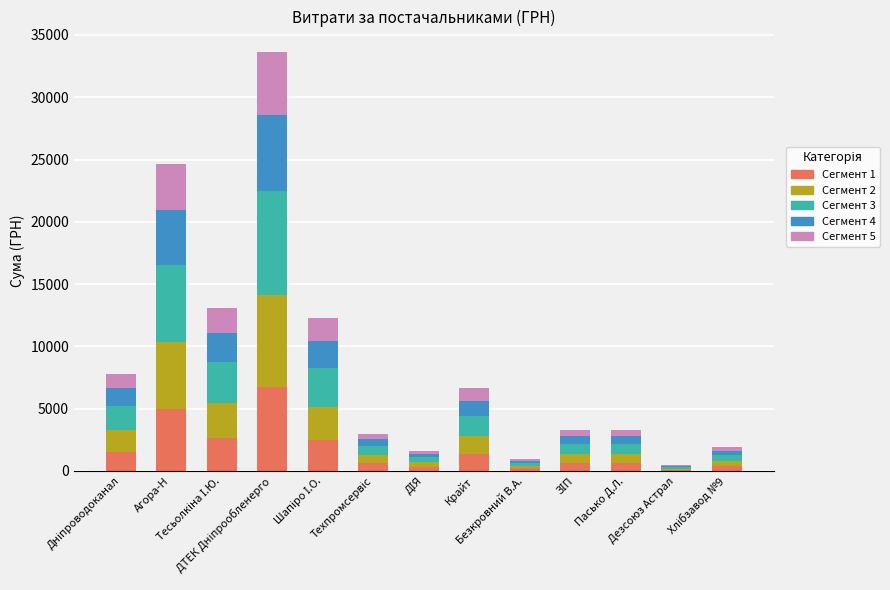

What is the maximum value for Сегмент 1?

6718.8